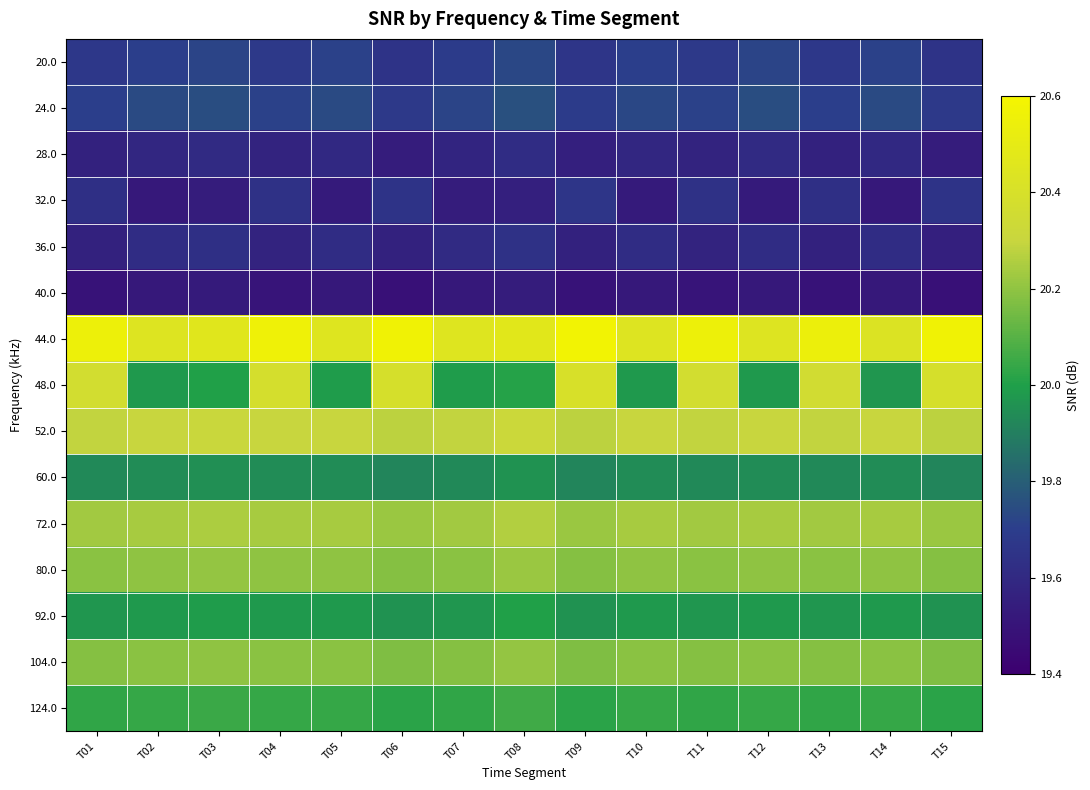

Which category has the lowest value across all series?

T06